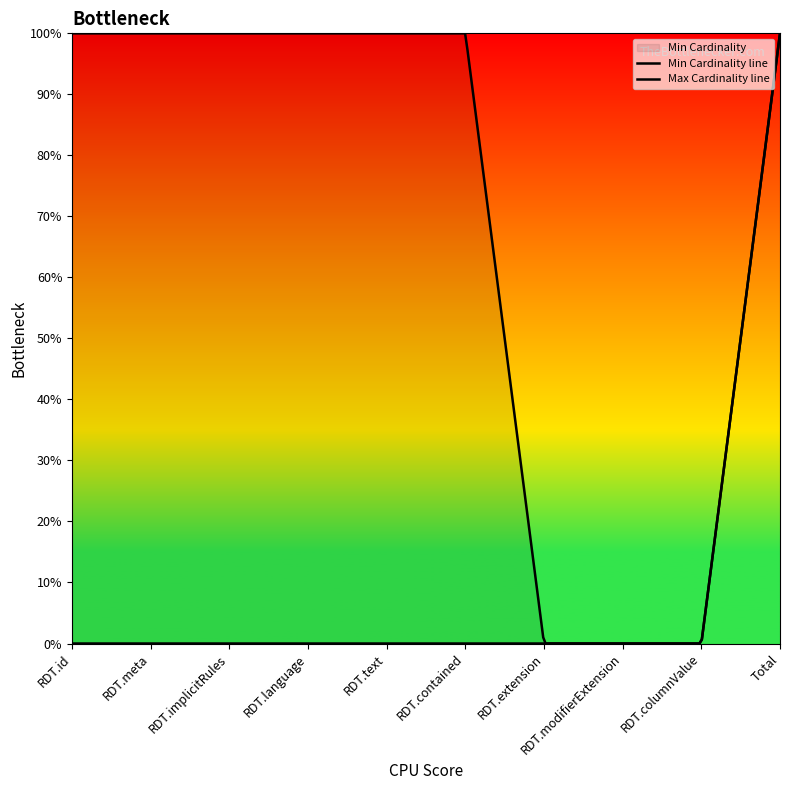

Is this an area chart (filled region under the line)?

No